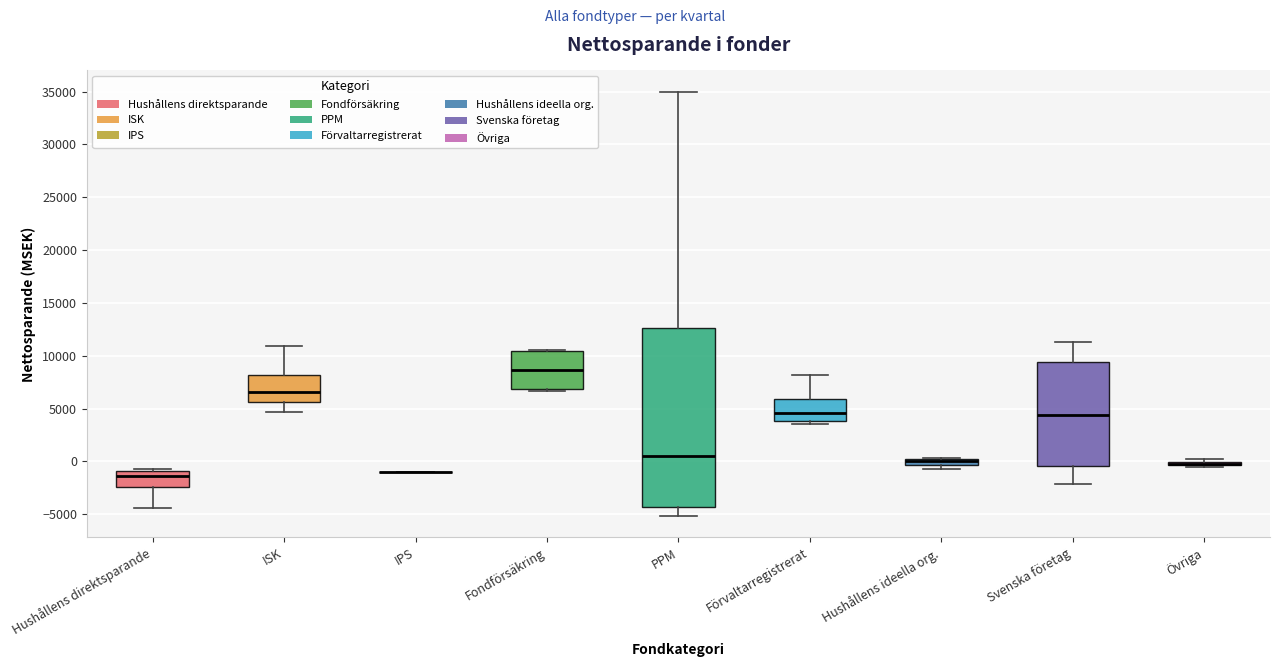

Where is the upper edge of the box for Hushållens ideella org. on the y-axis? The values are not printed on the chart, so give them approximately, as read against the axis.

0